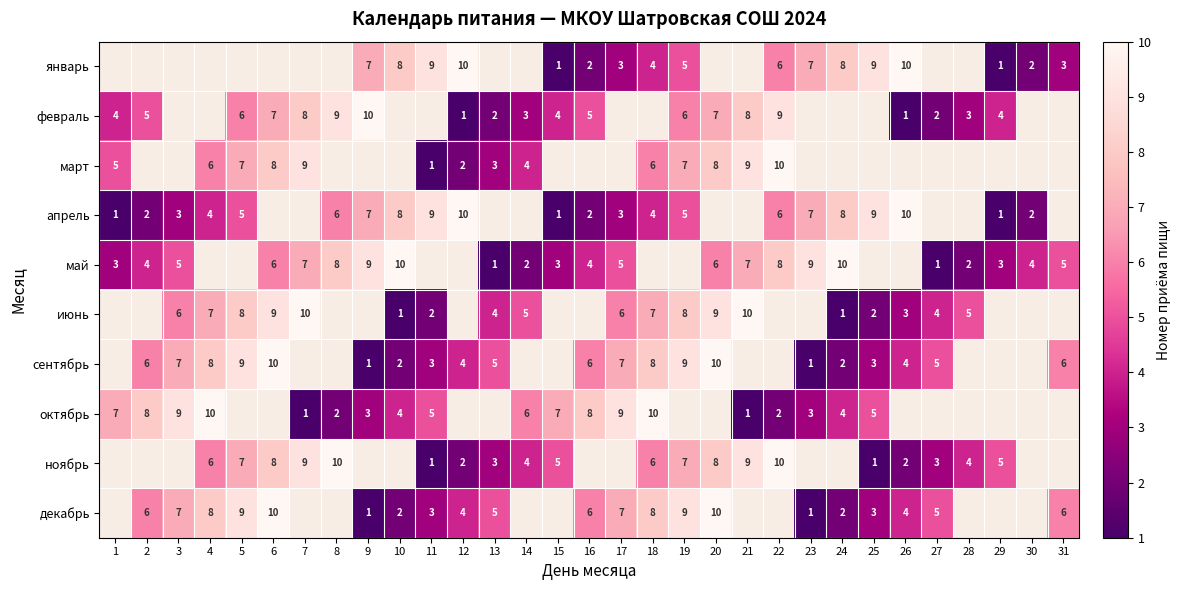

How many categories are shown in the chart?

31